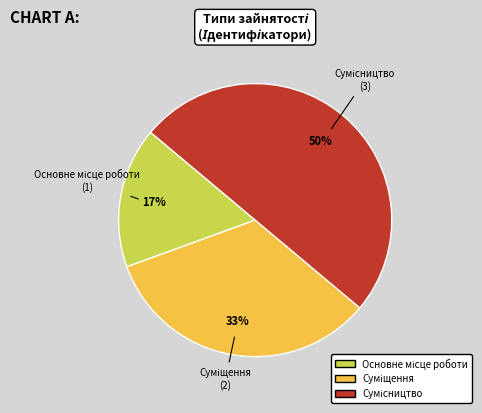

To the nearest percent, what is the difference between the largest and smallest slice percentages?

33%